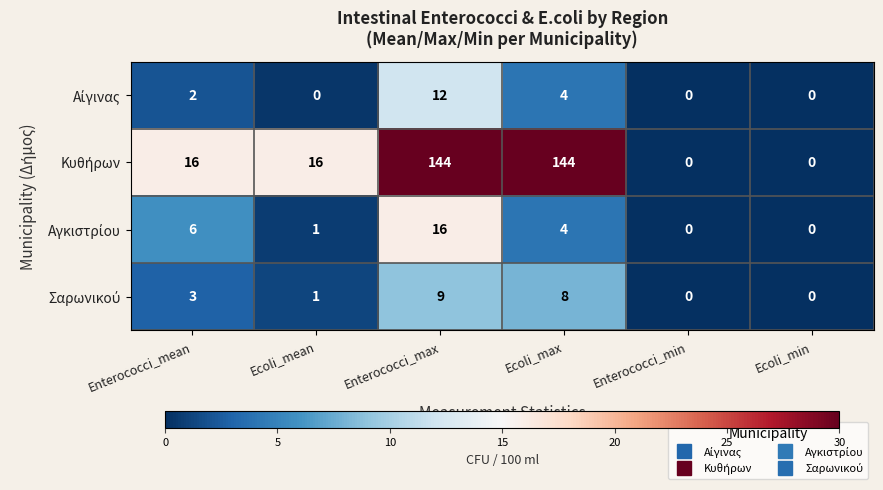

What is the difference between the highest and lowest values at Ecoli_max?

140